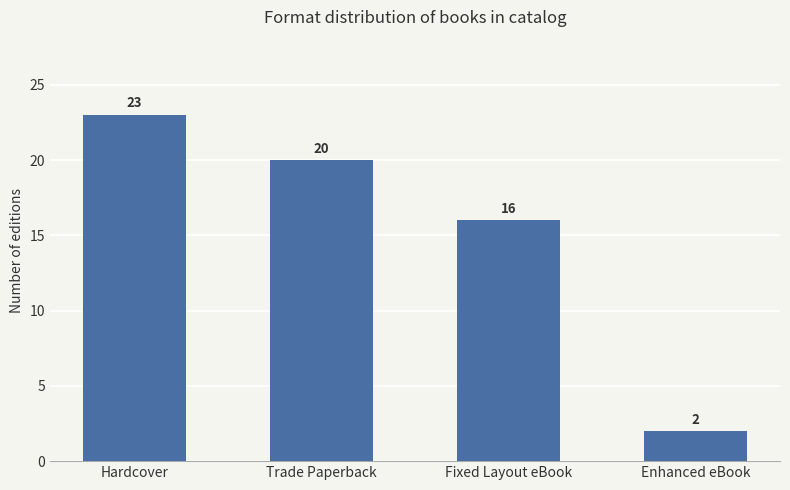

At which label does the data first exceed 20?

Hardcover